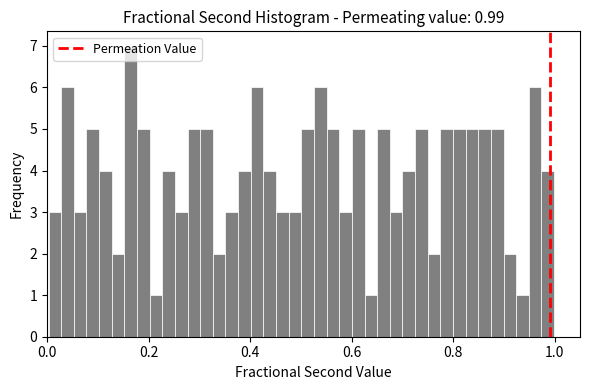

Around what value on the x-axis is the tallest bar? Give the approximate position of its centre, as read against the axis.

0.16